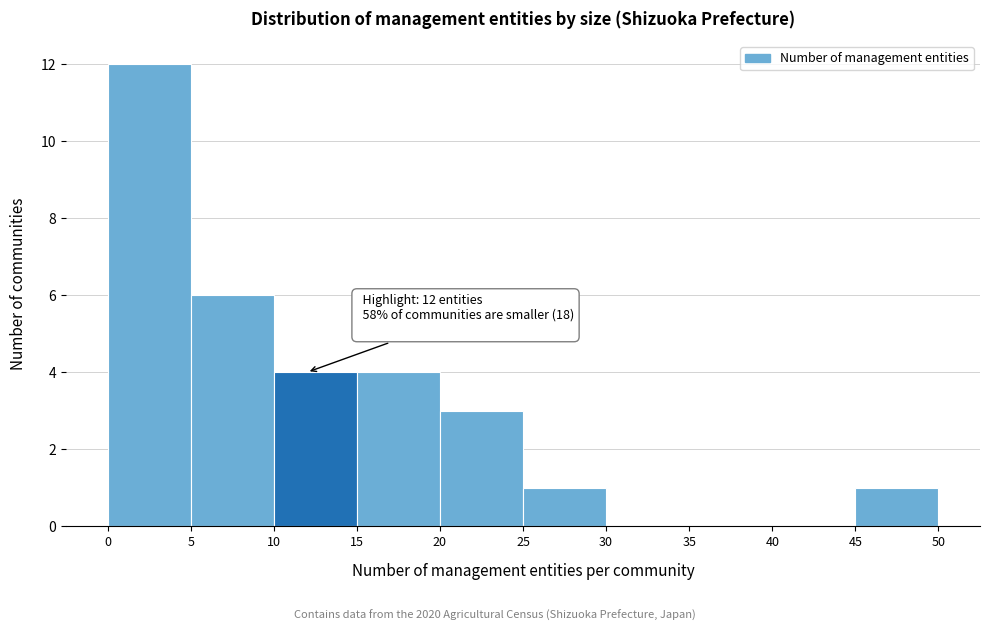

Which range on the x-axis has the tallest bar?

0 to 5